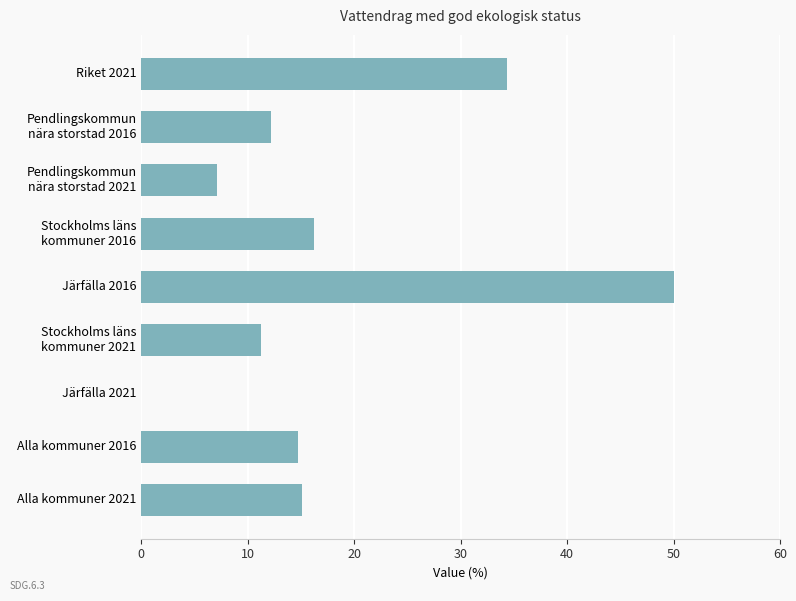

Is it true that the value at Järfälla 2021 is -20.9?

False